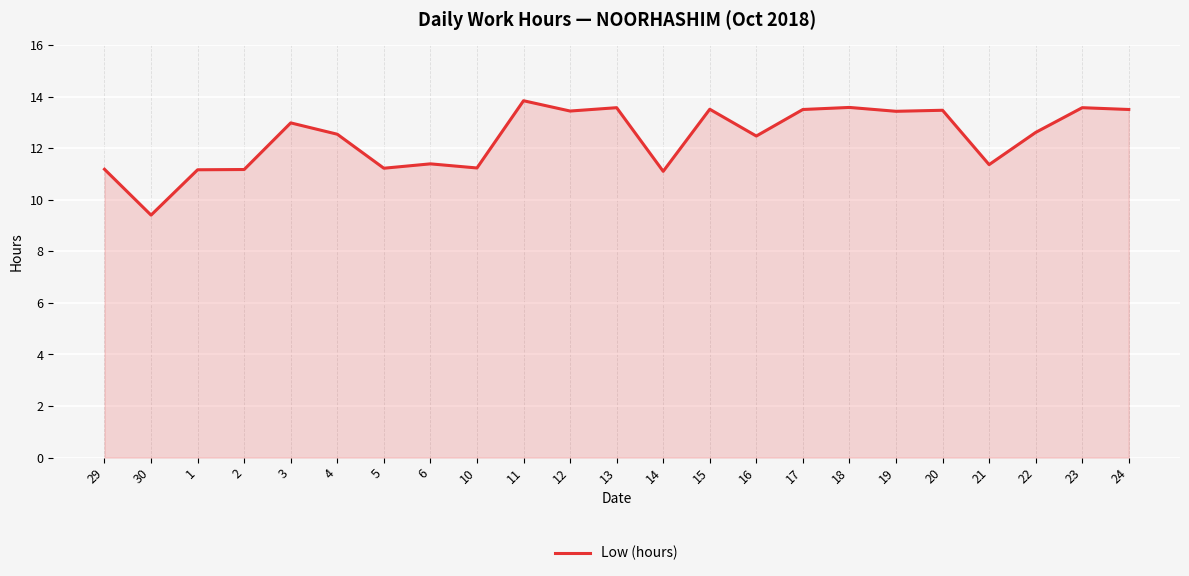

What is the difference between the values at 30 and 2?

1.8